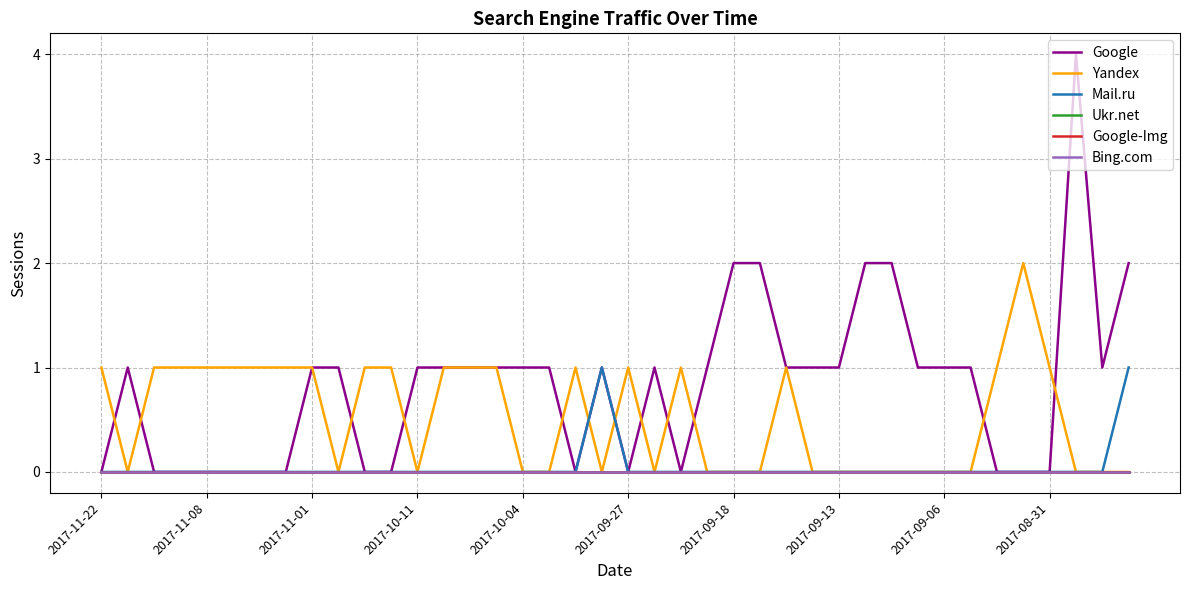

Does the chart have visible grid lines?

Yes